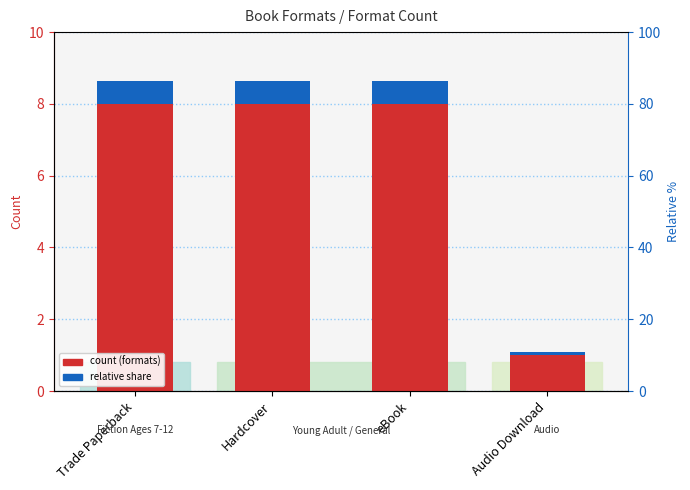

What is the label of the 1st bar from the left?

Trade Paperback